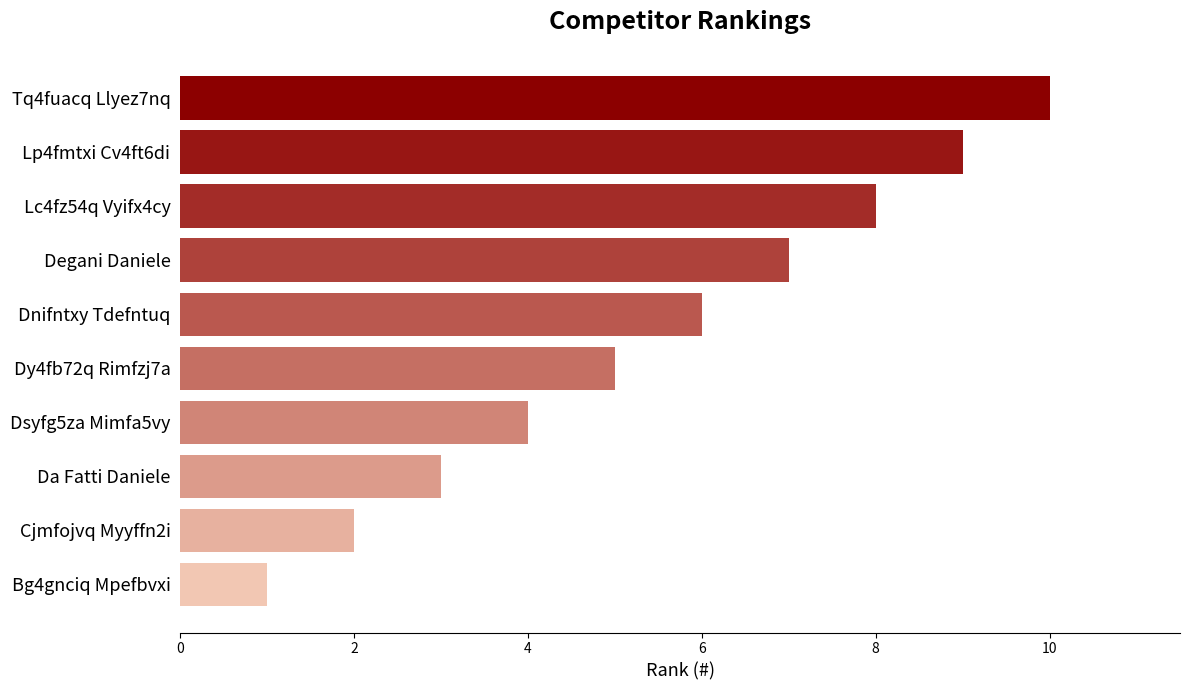

What is the label of the 7th bar from the bottom?

Degani Daniele